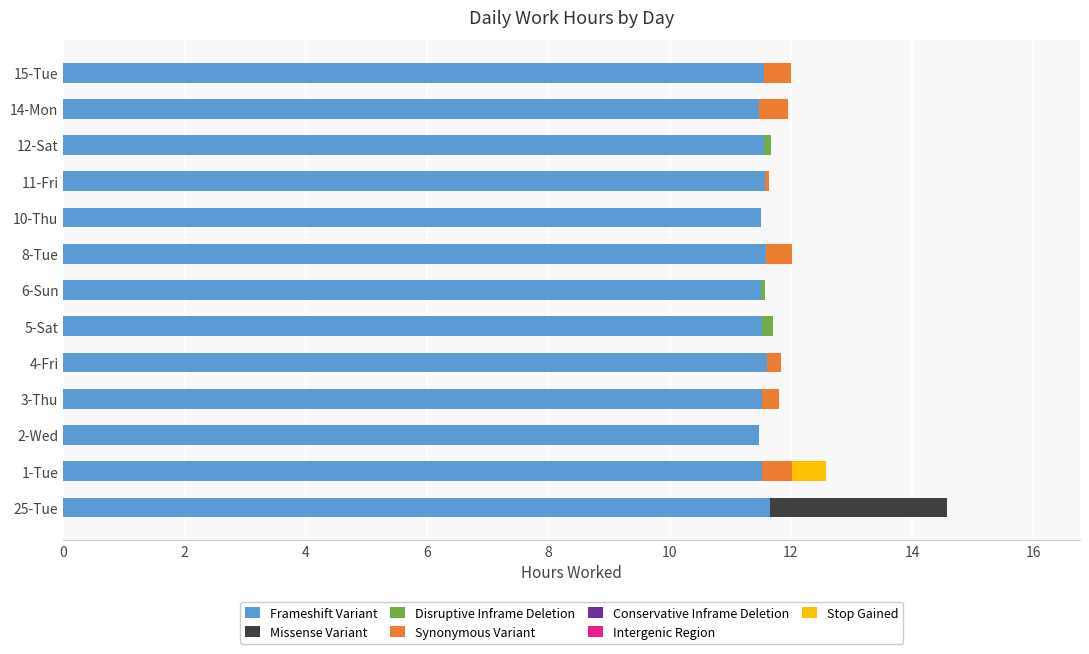

At which category is the sum across all series the highest?

25-Tue